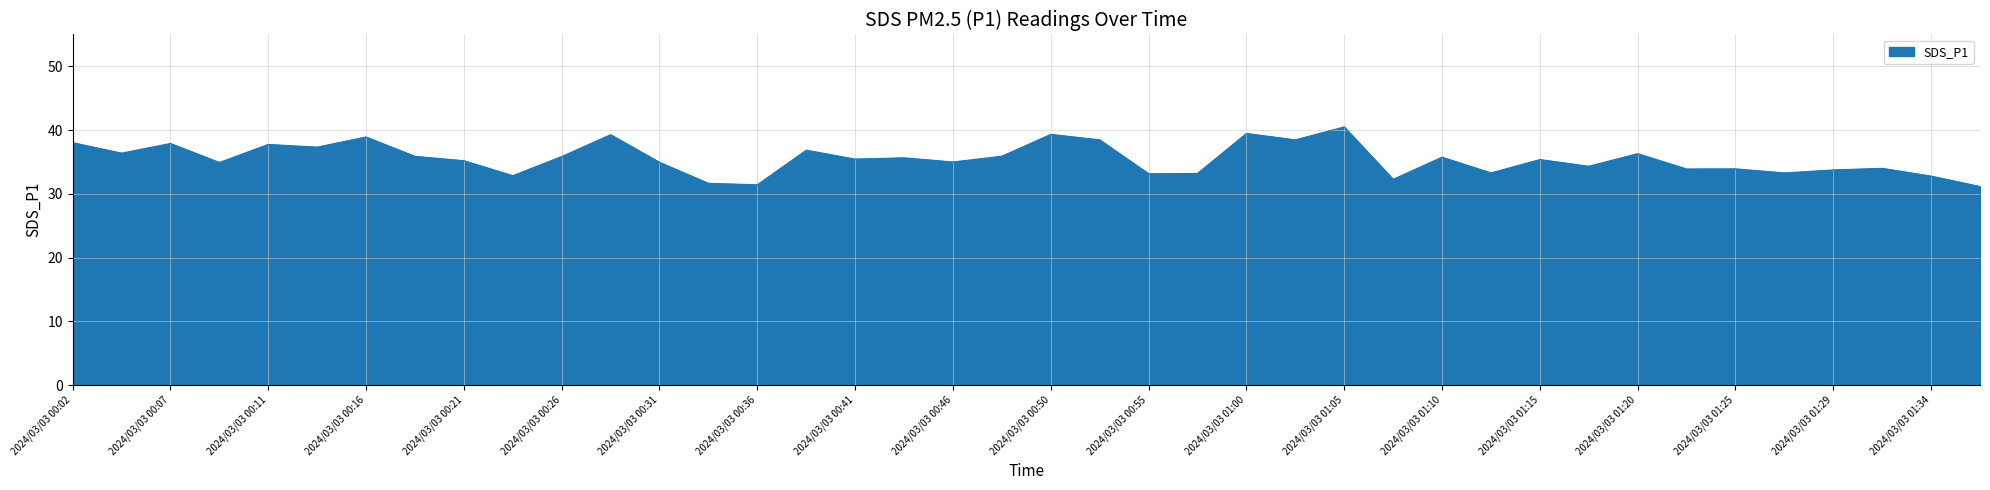

What is the greatest value displayed?

40.5